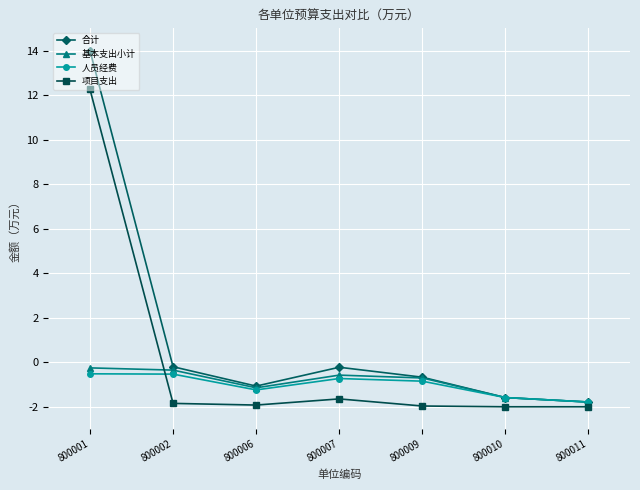

What is the sum of the 人员经费 values at 800010 and 800002?

-2.1